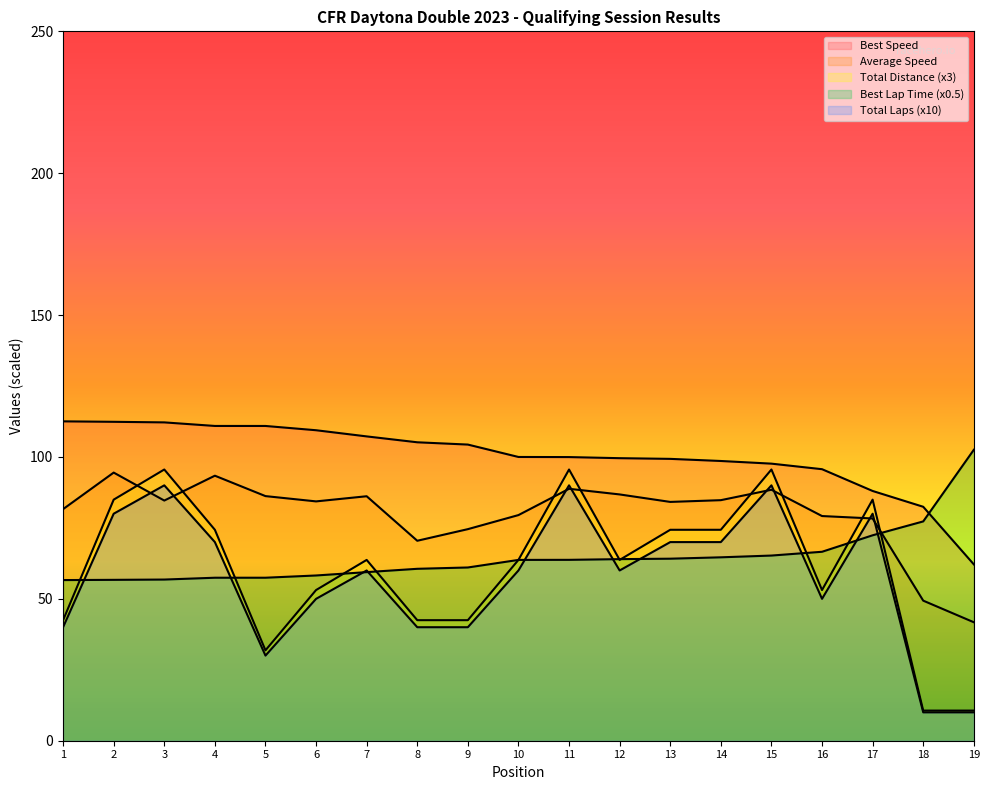

What are all the series names shown in the legend?

Total Laps, Best Lap time, Best Speed, Average Speed, Total Distance